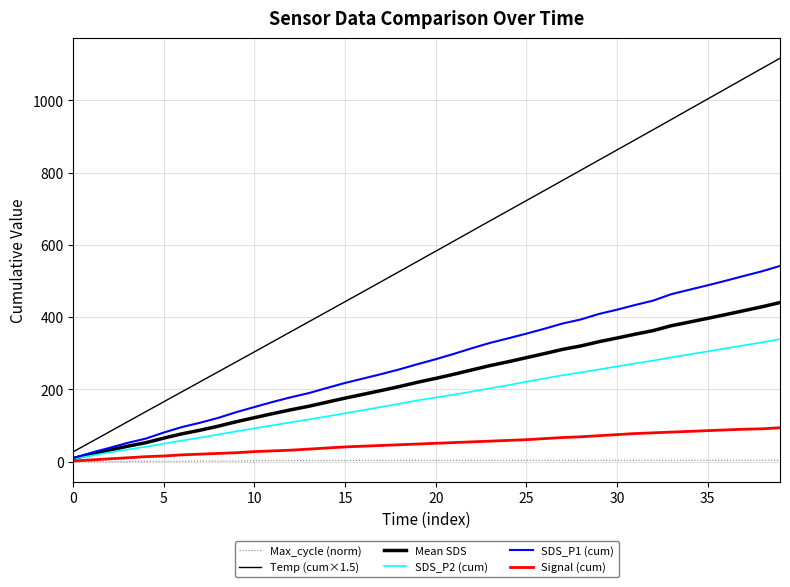

Does the chart have visible grid lines?

Yes